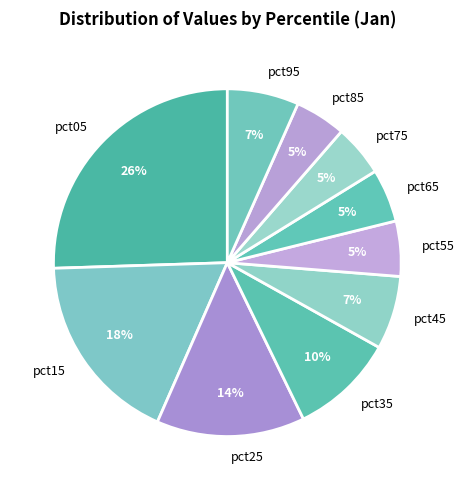

The pct05 slice represents 17% of the pie. True or false?

False